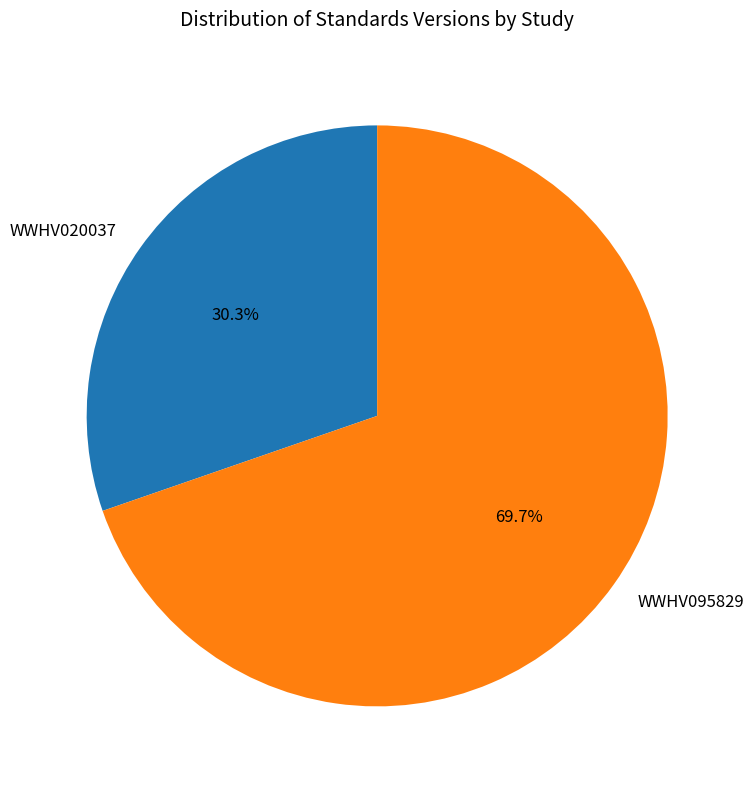

Which has a higher value, WWHV095829 or WWHV020037?

WWHV095829